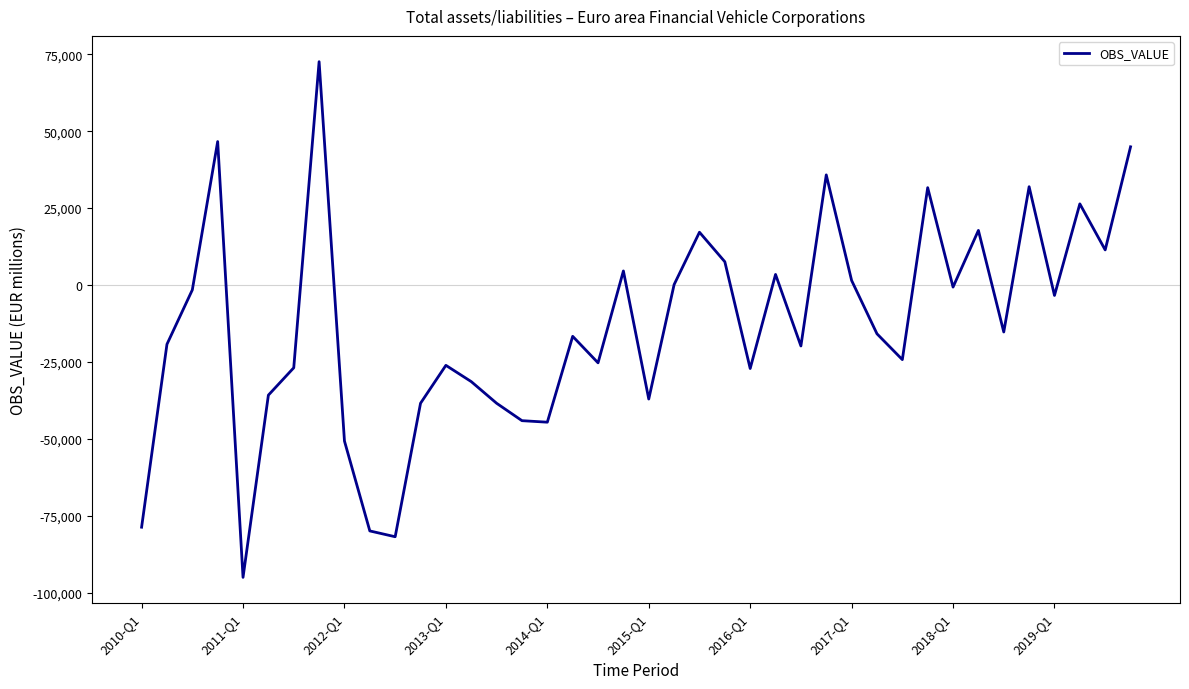

What is the minimum value shown in the chart?

-94958.0